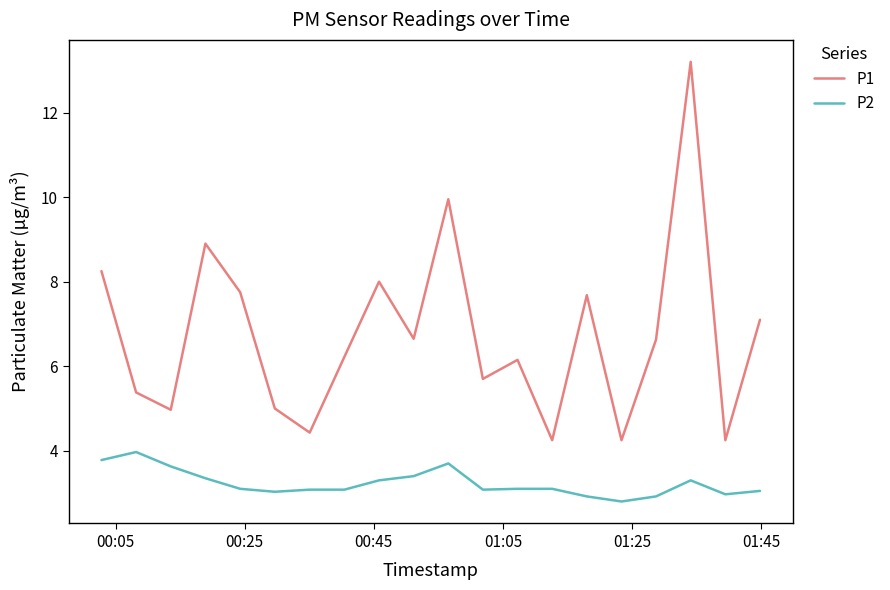

What is the maximum value shown in the chart?

13.2